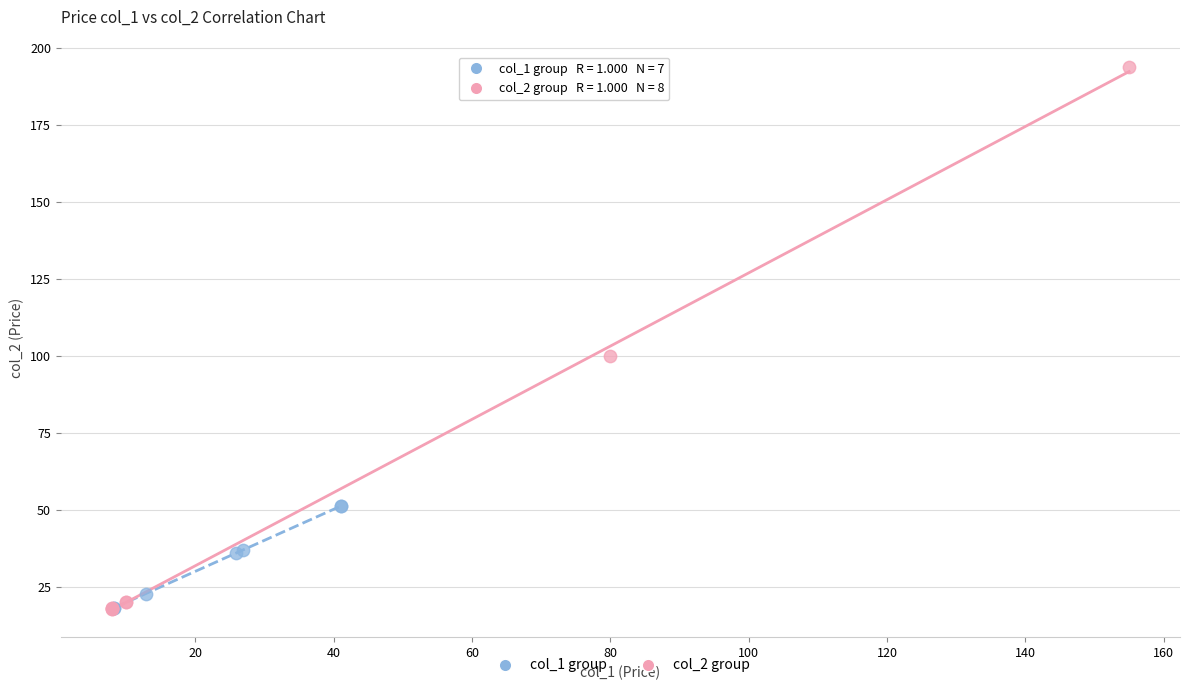

Which series contains the highest Y value?

col_2 group